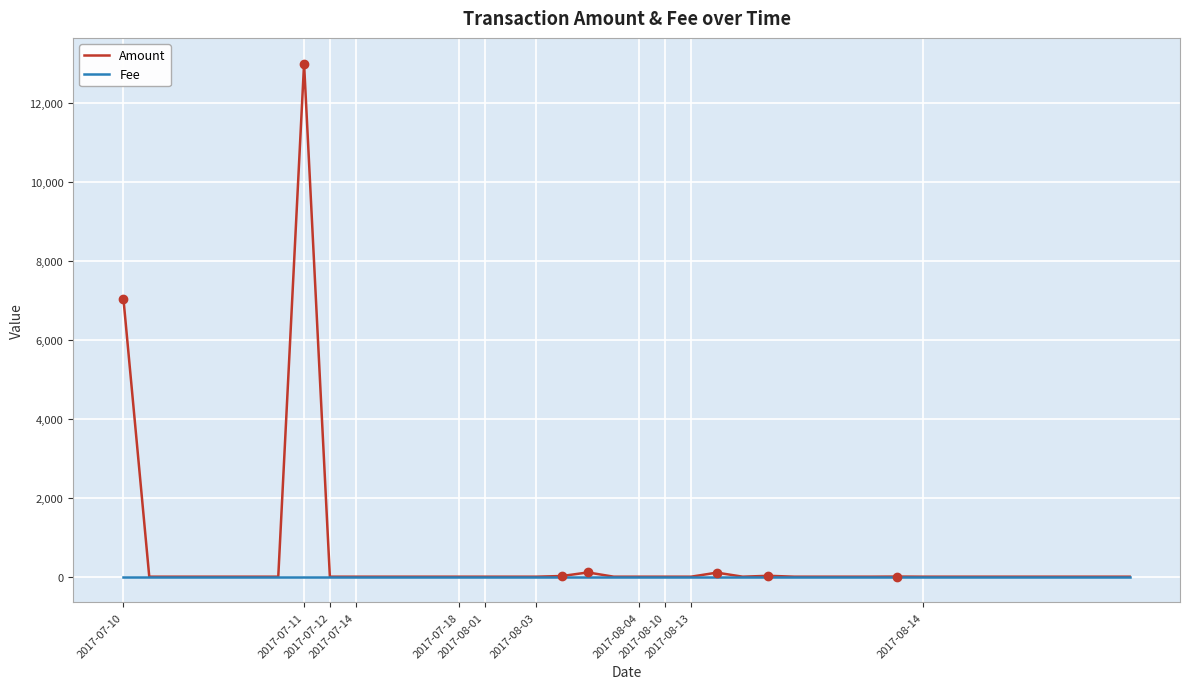

What is the maximum value shown in the chart?

13000.0